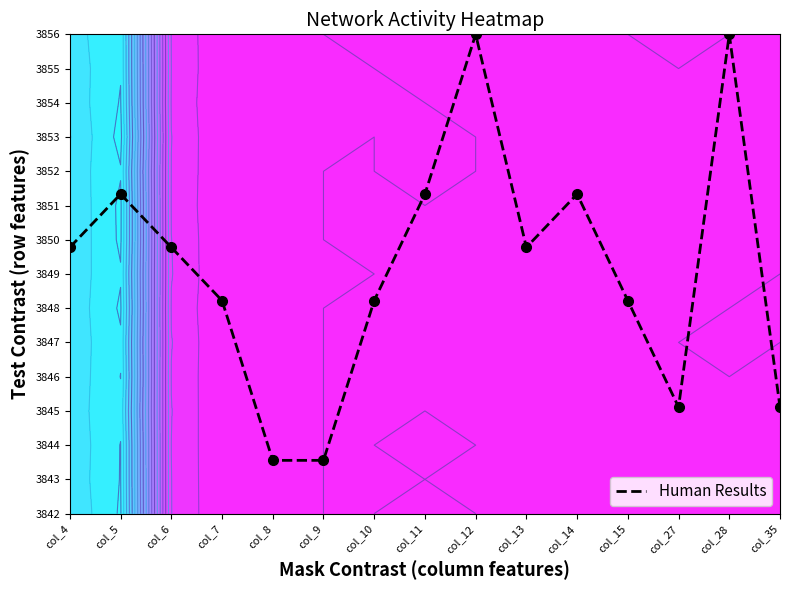

True or false: the data shows 19.1 at col_12.

False